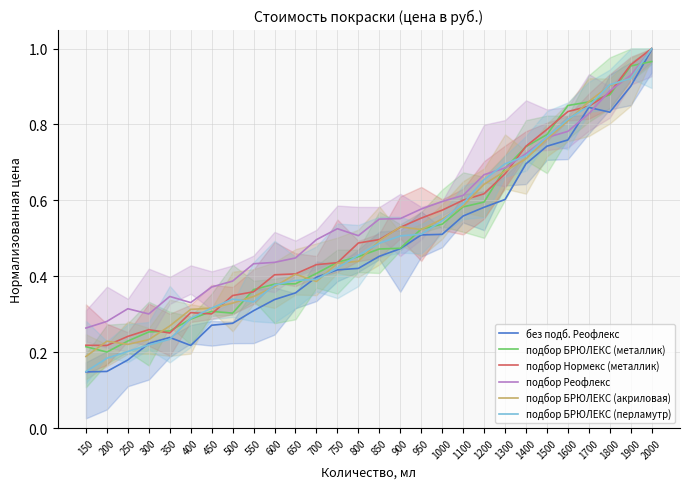

What is the difference between the second highest and minimum values in the подбор Реофлекс series?

0.7